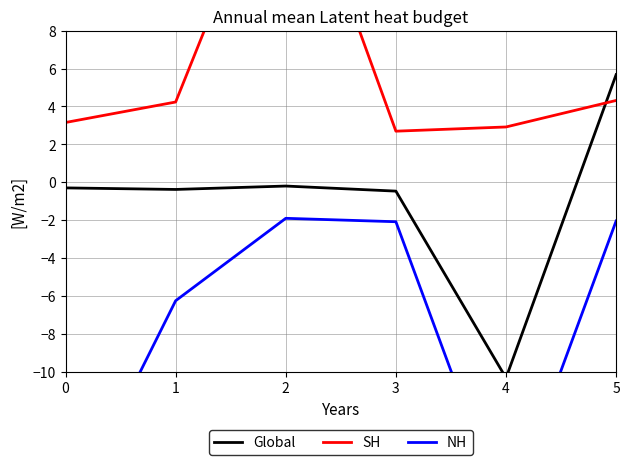

Count the number of categories in the chart.

6